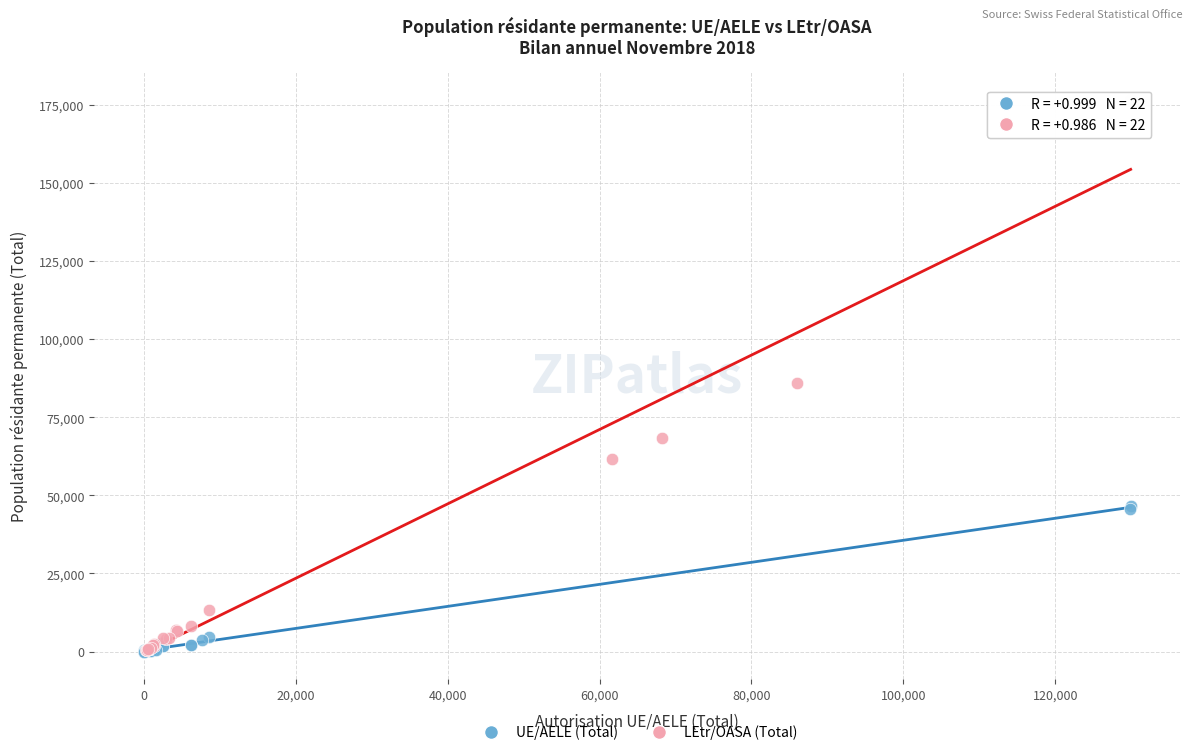

Which series contains the highest Y value?

LEtr/OASA (Total)